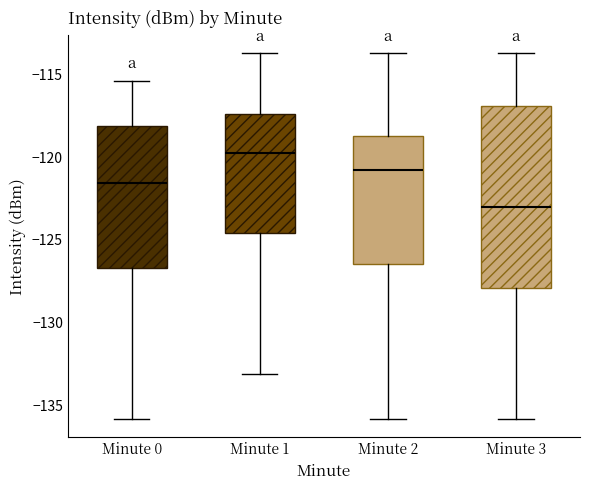

Reading left to right, transcribe this box plot: for each box, give where its median line is, the range the box spans, and where its two whiskers end, as read against the y-axis. The values are not printed on the chart, so give them approximately, as read against the axis.

Minute 0: median -121.5, box -126.5 to -118.0, whiskers -136.0 to -115.5
Minute 1: median -119.5, box -124.5 to -117.5, whiskers -133.0 to -113.5
Minute 2: median -121.0, box -126.5 to -118.5, whiskers -136.0 to -113.5
Minute 3: median -123.0, box -128.0 to -117.0, whiskers -136.0 to -113.5